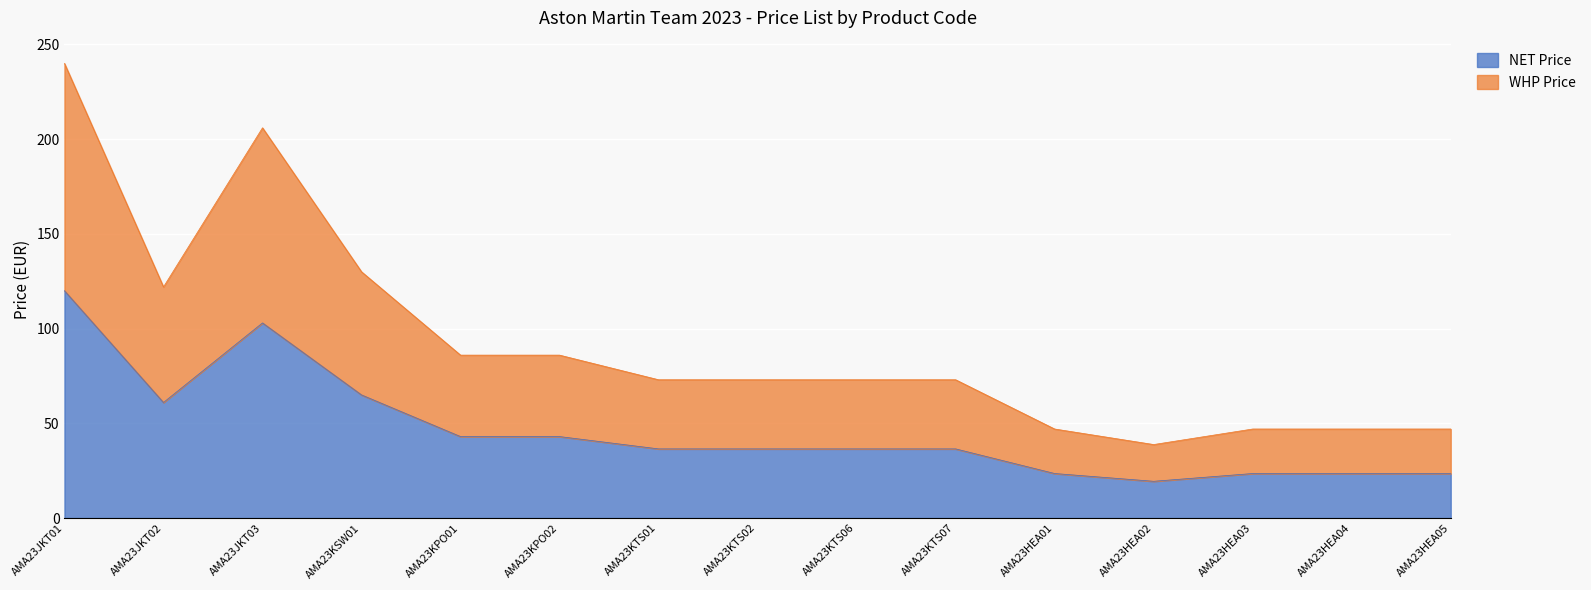

True or false: NET Price and WHP Price intersect in this chart.

False